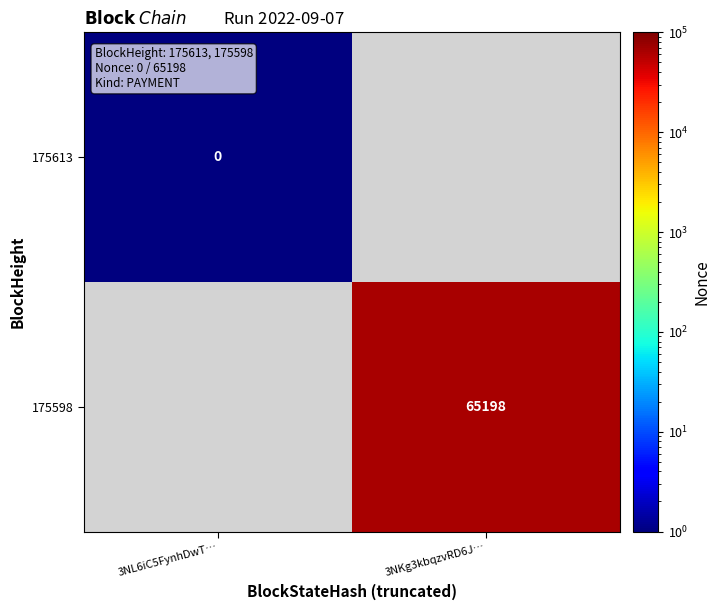

True or false: 175598 has a value of 65198.0 at 3NKg3kbqzvRD6J….

True